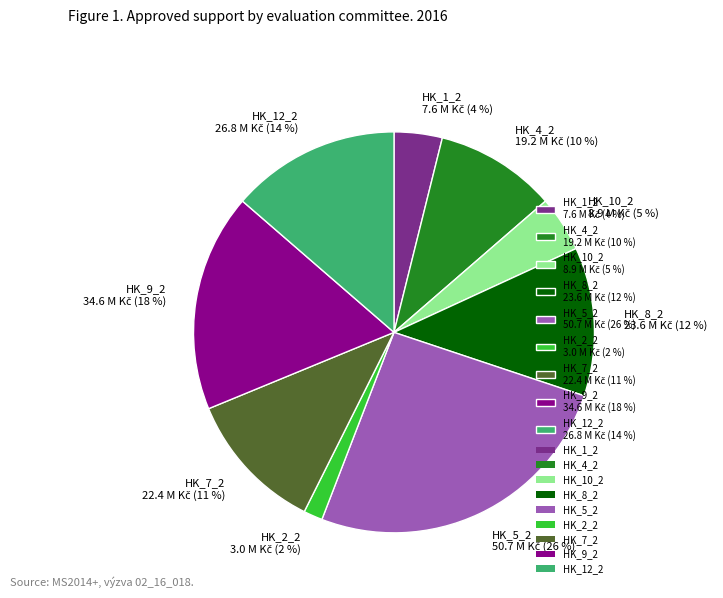

True or false: HK_2_2 accounts for 2% of the total.

True